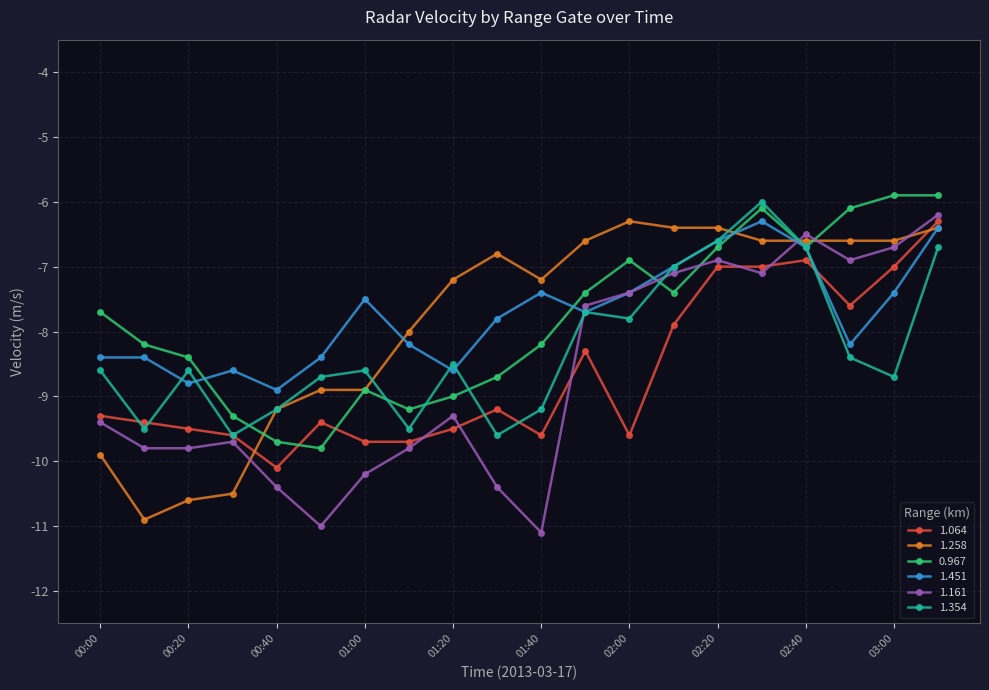

How many categories are shown in the chart?

20